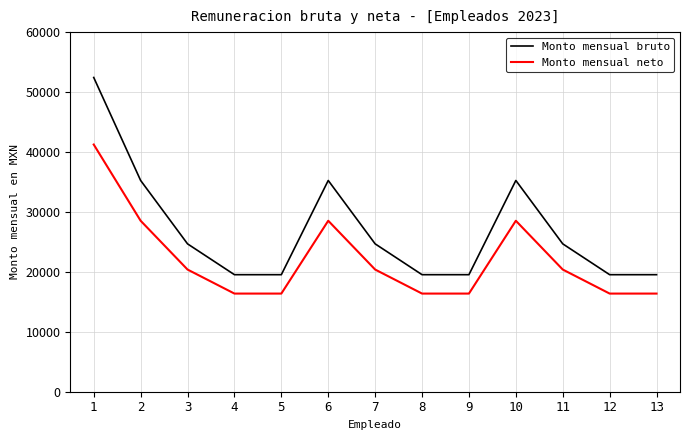

How many series are shown in this chart?

2